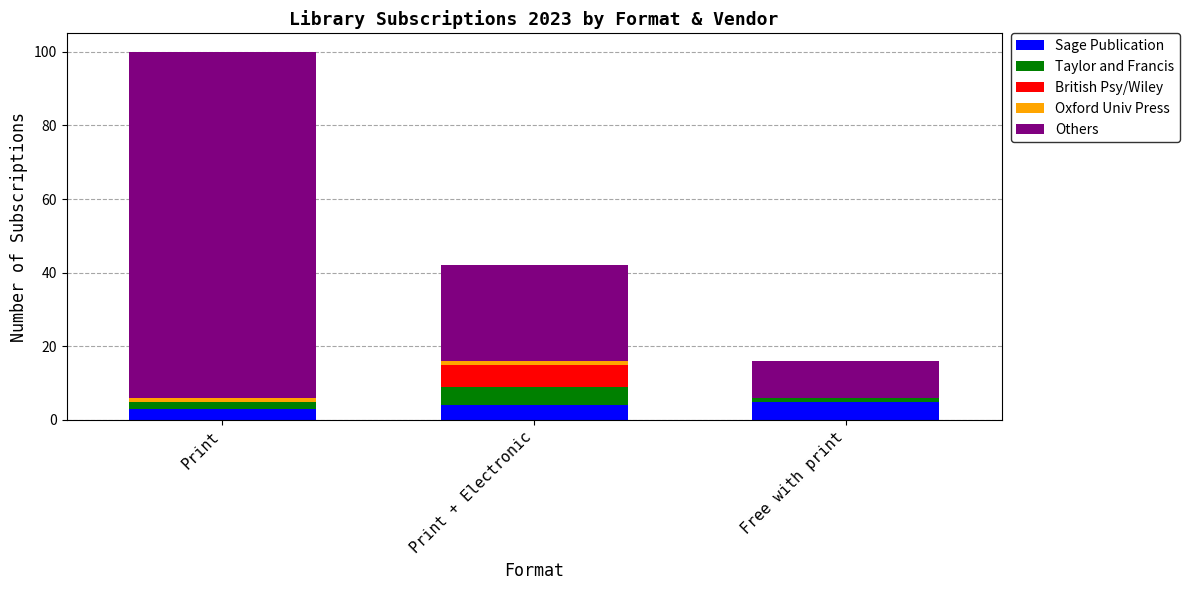

What is the sum of all Sage Publication values?

12